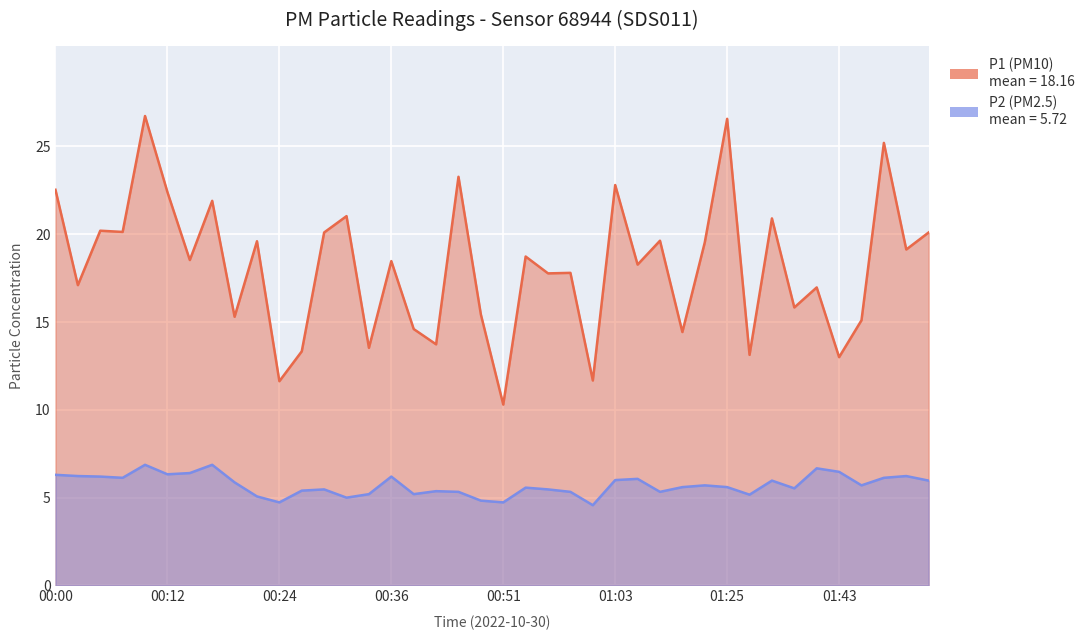

True or false: P1 has more than 1 interior local peaks.

True